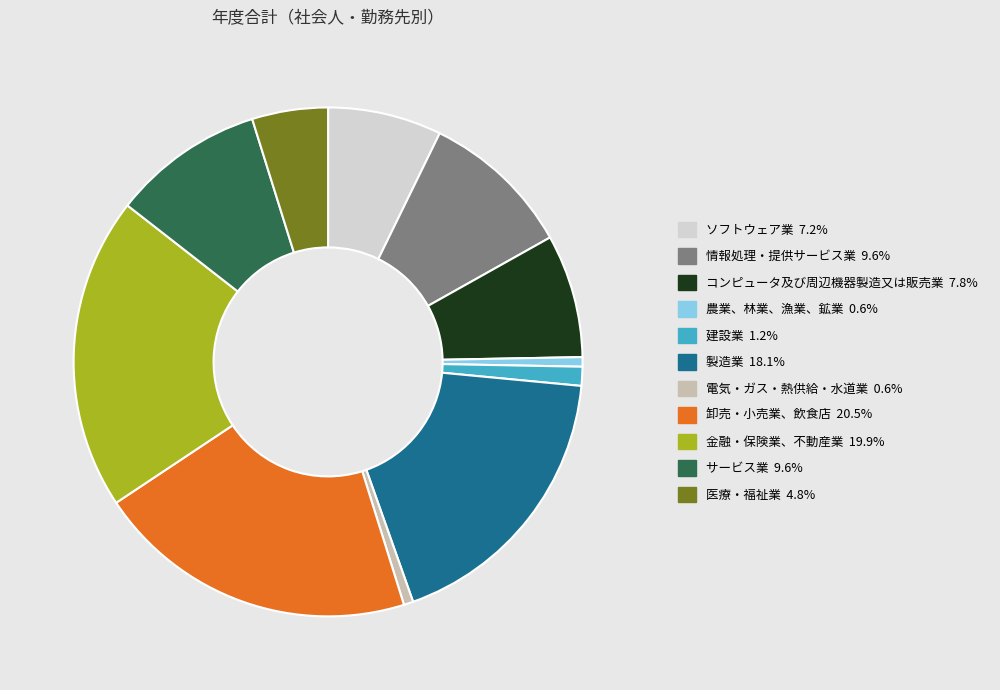

Is there a majority slice in this chart?

No